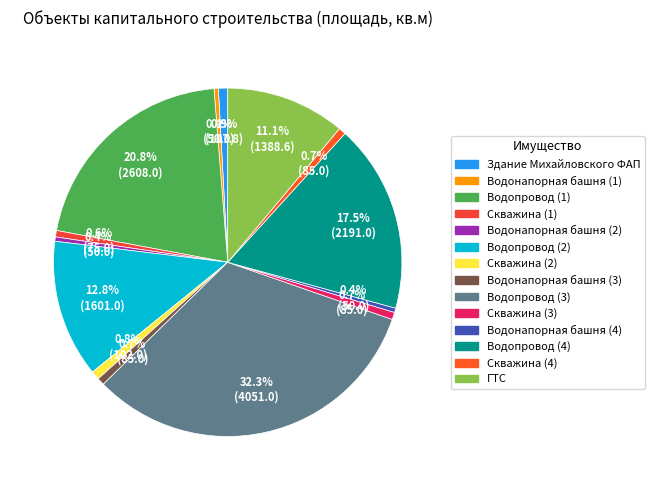

How much of the chart is everything except Скважина (2)?

99.2%